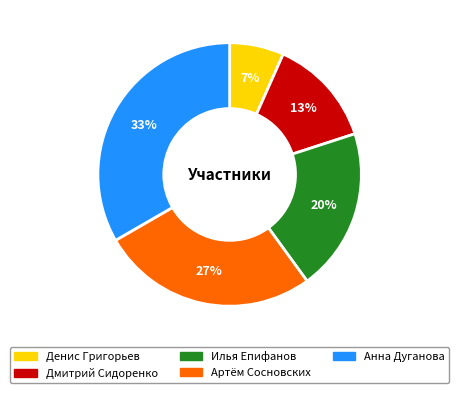

To the nearest percent, what is the difference between the Дмитрий Сидоренко and Анна Дуганова slice percentages?

20%